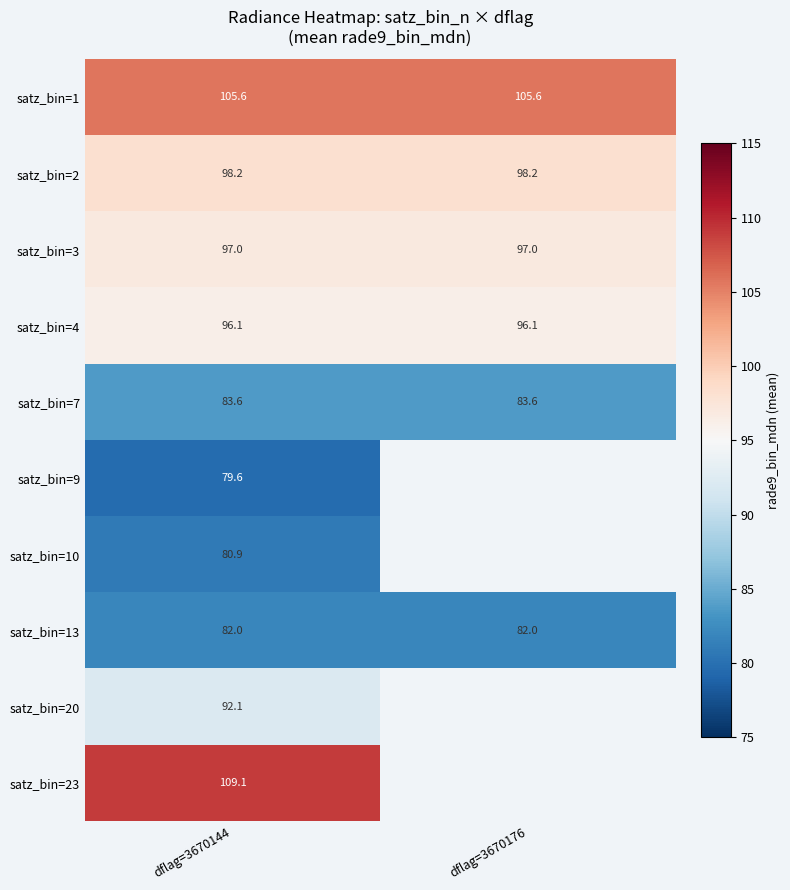

At which category is the sum across all series the highest?

dflag=3670144